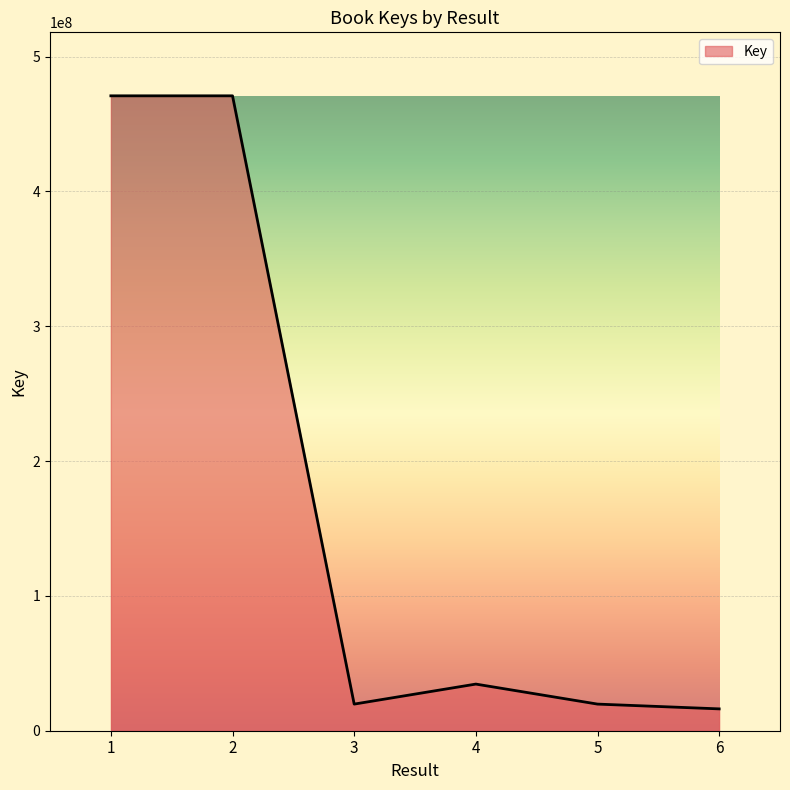

The value at 2 is 133531762. True or false?

False